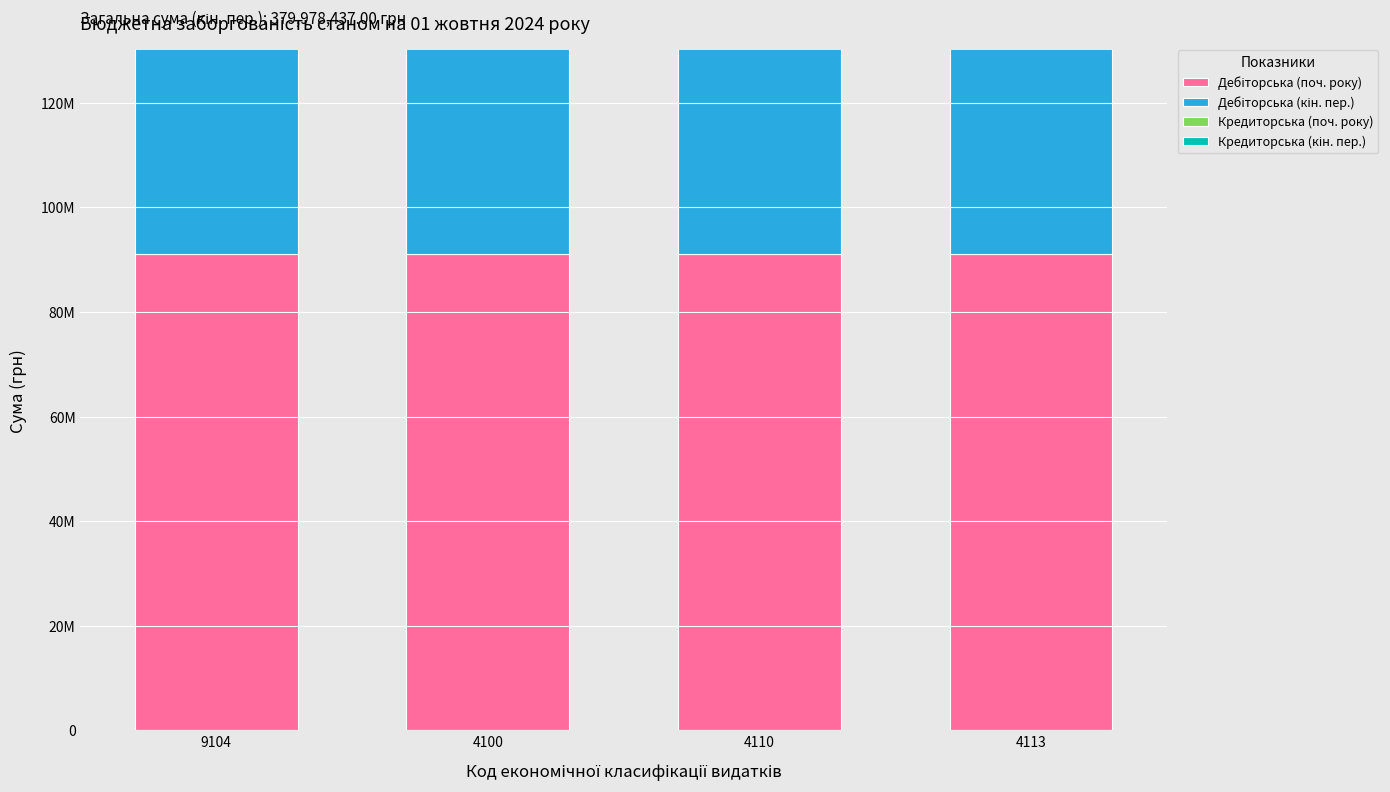

True or false: Кредиторська (поч. року) has a value of 90988844.5 at 4100.

True